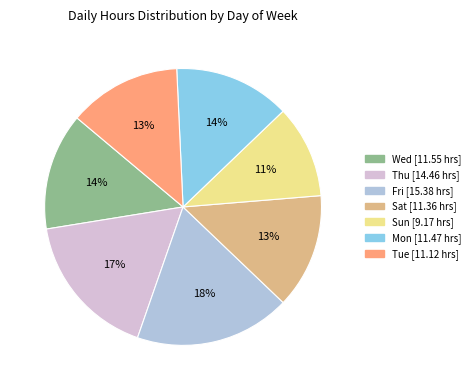

To the nearest percent, what portion does Mon represent?

14%